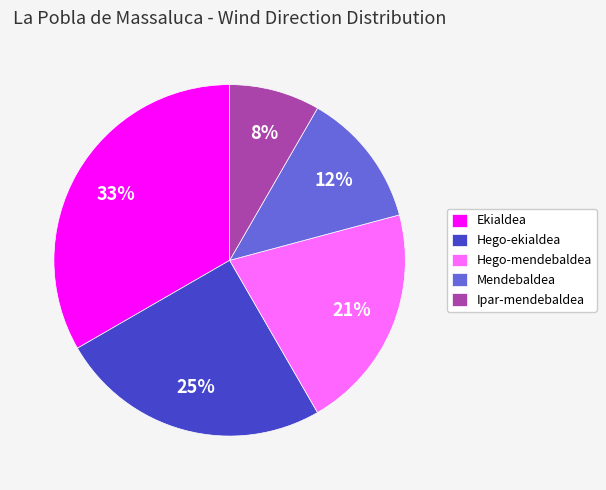

Rank the categories by value from lowest to highest.

Ipar-mendebaldea, Mendebaldea, Hego-mendebaldea, Hego-ekialdea, Ekialdea